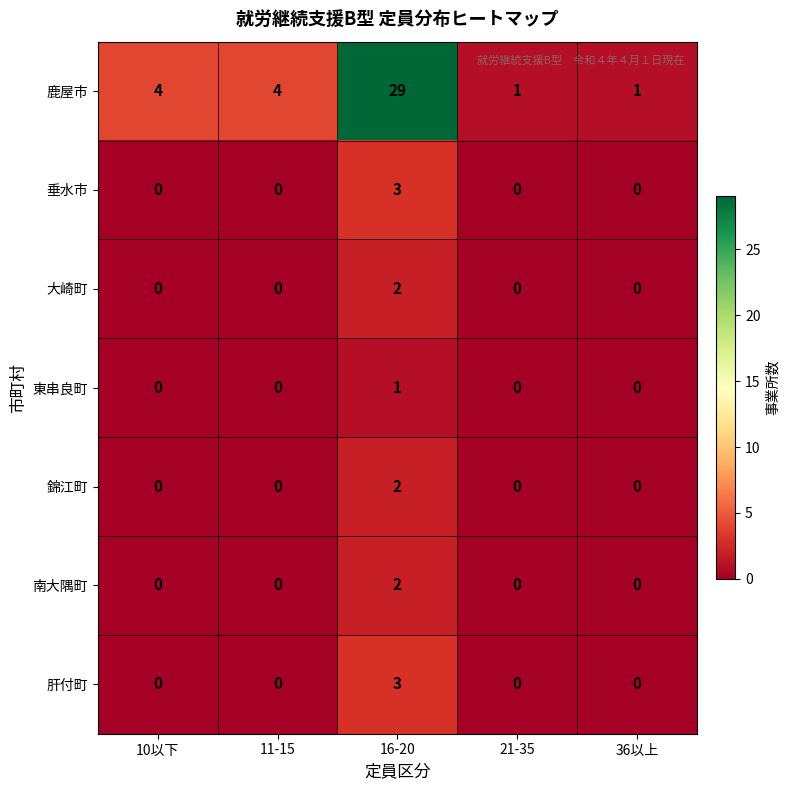

What is the greatest value displayed?

29